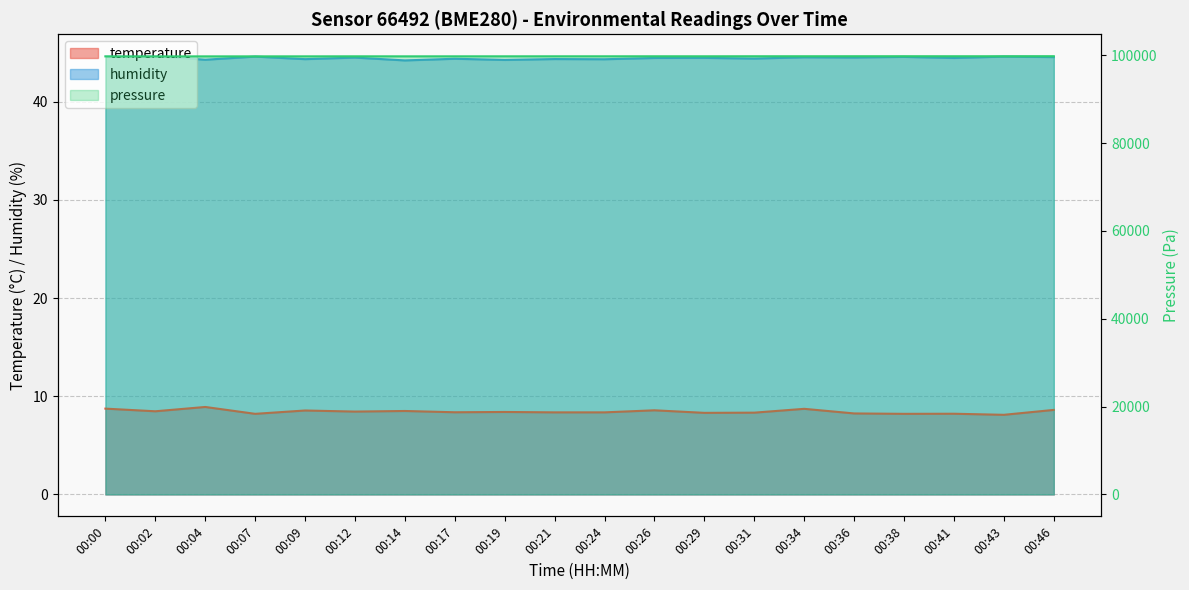

Reading left to right, what are all the values shown in this chart?

temperature: 00:00=8.7	00:02=8.5	00:04=8.9	00:07=8.2	00:09=8.6	00:12=8.4	00:14=8.5	00:17=8.4	00:19=8.4	00:21=8.4	00:24=8.4	00:26=8.6	00:29=8.3	00:31=8.3	00:34=8.7	00:36=8.2	00:38=8.2	00:41=8.2	00:43=8.1	00:46=8.6
humidity: 00:00=44.6	00:02=44.6	00:04=44.3	00:07=44.6	00:09=44.3	00:12=44.5	00:14=44.2	00:17=44.4	00:19=44.3	00:21=44.4	00:24=44.3	00:26=44.5	00:29=44.5	00:31=44.4	00:34=44.5	00:36=44.5	00:38=44.6	00:41=44.5	00:43=44.6	00:46=44.5
pressure_norm: 00:00=99739.8	00:02=99737.6	00:04=99738.6	00:07=99742.0	00:09=99744.0	00:12=99751.5	00:14=99744.6	00:17=99749.3	00:19=99751.1	00:21=99753.4	00:24=99754.4	00:26=99759.7	00:29=99756.3	00:31=99766.1	00:34=99764.5	00:36=99768.3	00:38=99771.7	00:41=99766.3	00:43=99767.1	00:46=99777.5